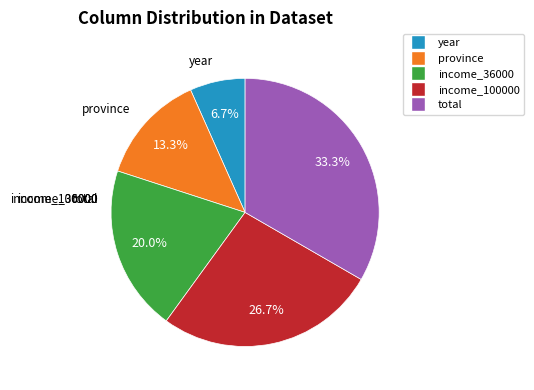

Count the number of slices in the pie.

5